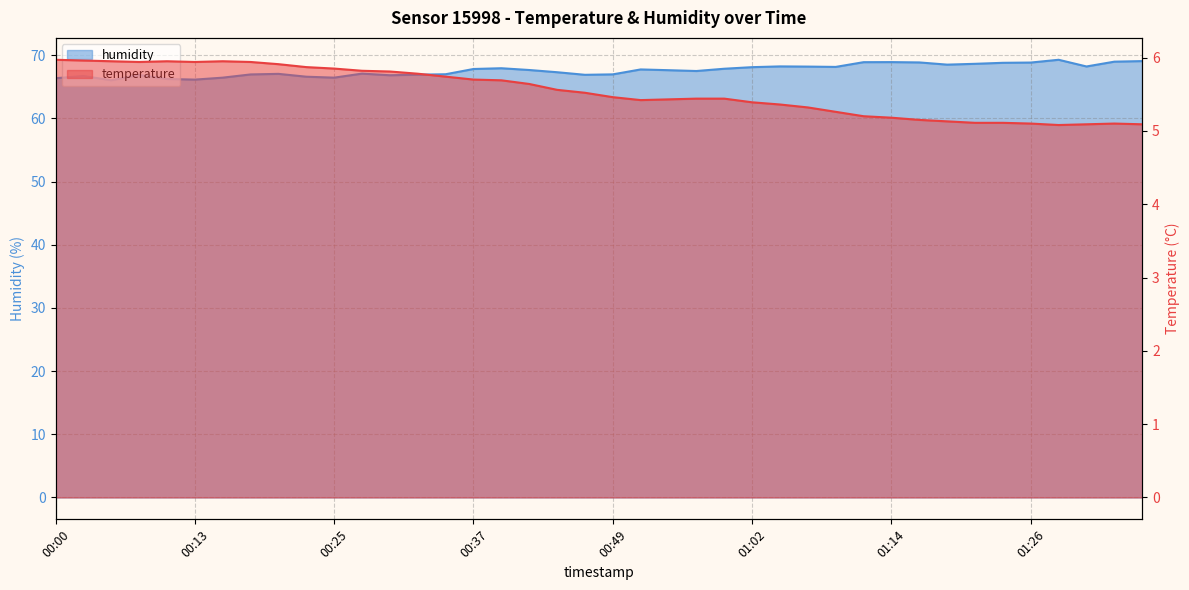

What is the label of the 32nd point from the left?

01:17